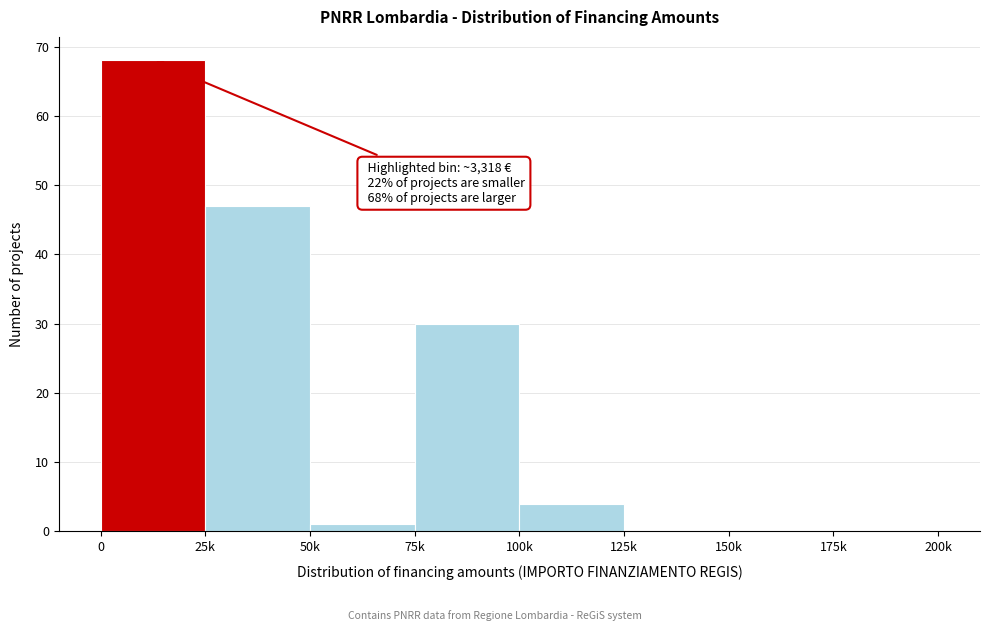

Reading left to right, extract all data points from this chart.

0=68	25k=47	50k=1	75k=30	100k=4	125k=0	150k=0	175k=0